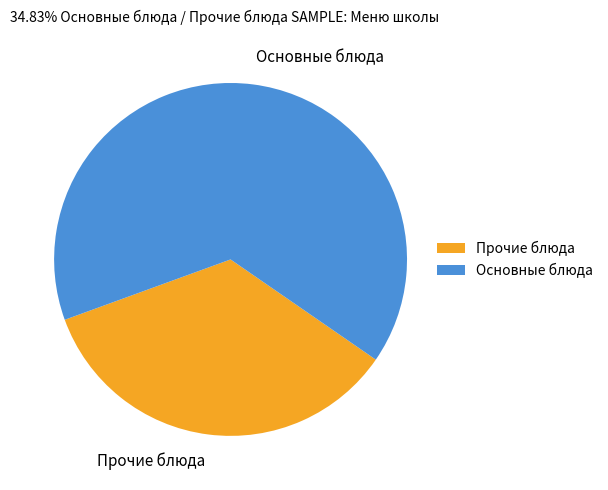

Which category has the smallest portion of the pie?

Прочие блюда